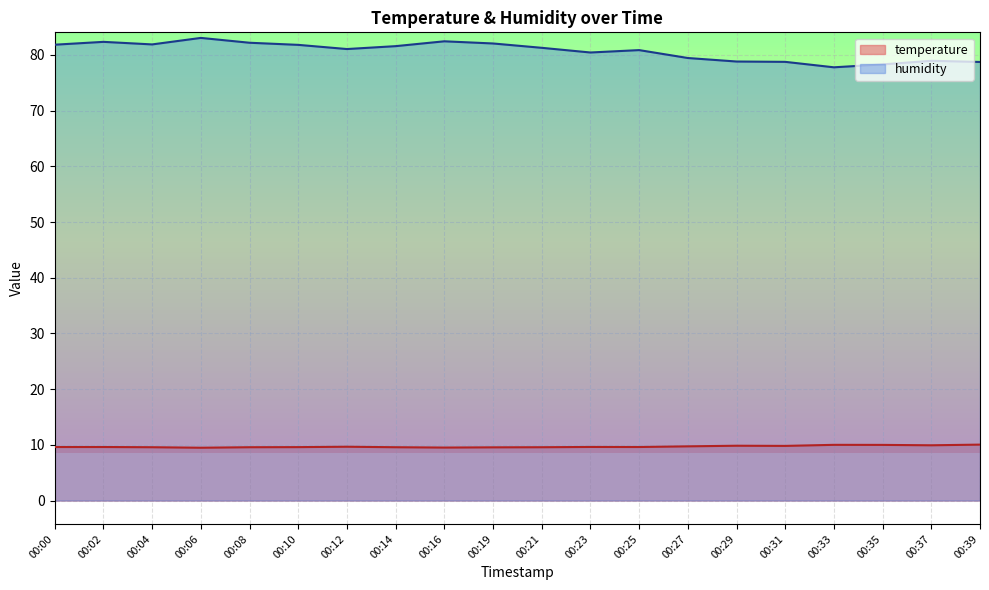

Rank the series at 00:12 from lowest to highest value.

temperature, humidity